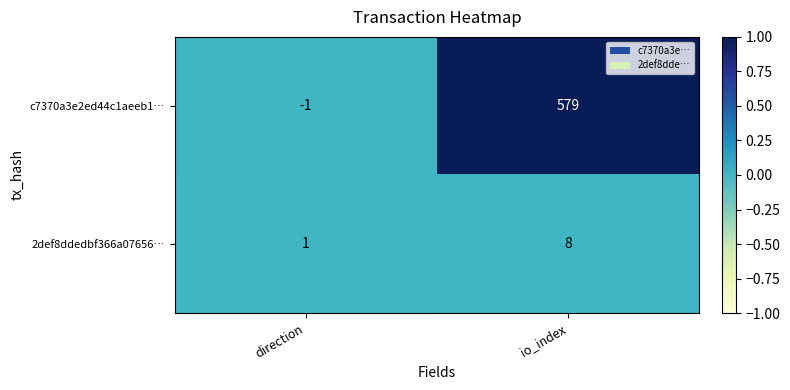

What is the maximum value for 2def8ddedbf366a07656…?

8